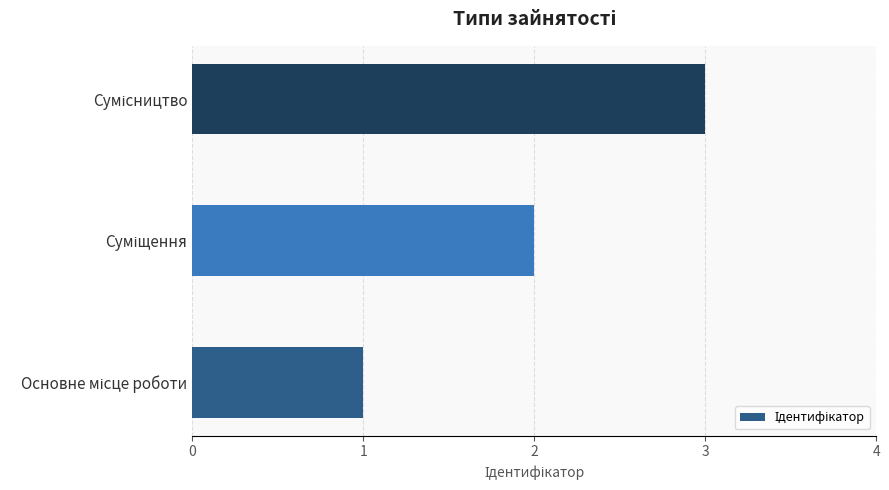

How many values are between 1 and 3?

3